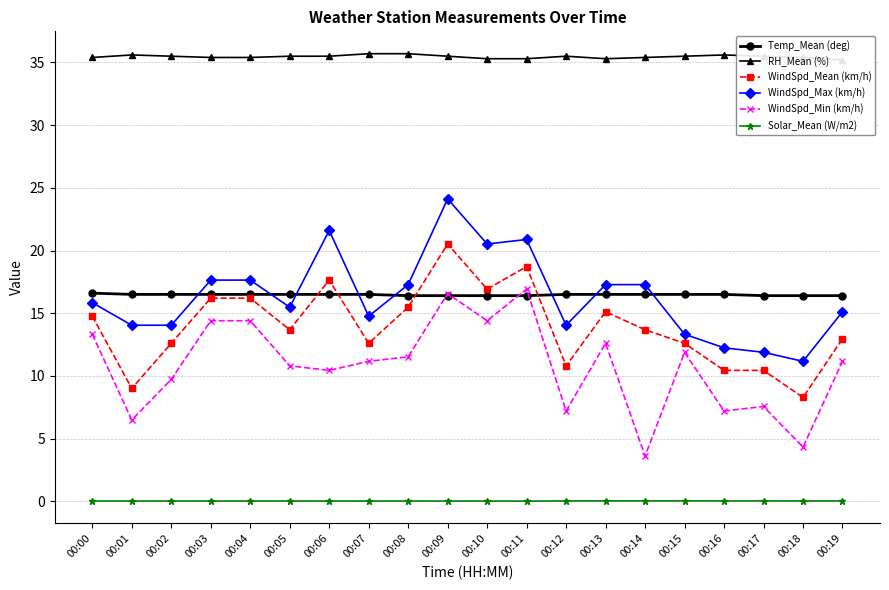

What is the minimum value for WindSpd_Max (km/h)?

11.2